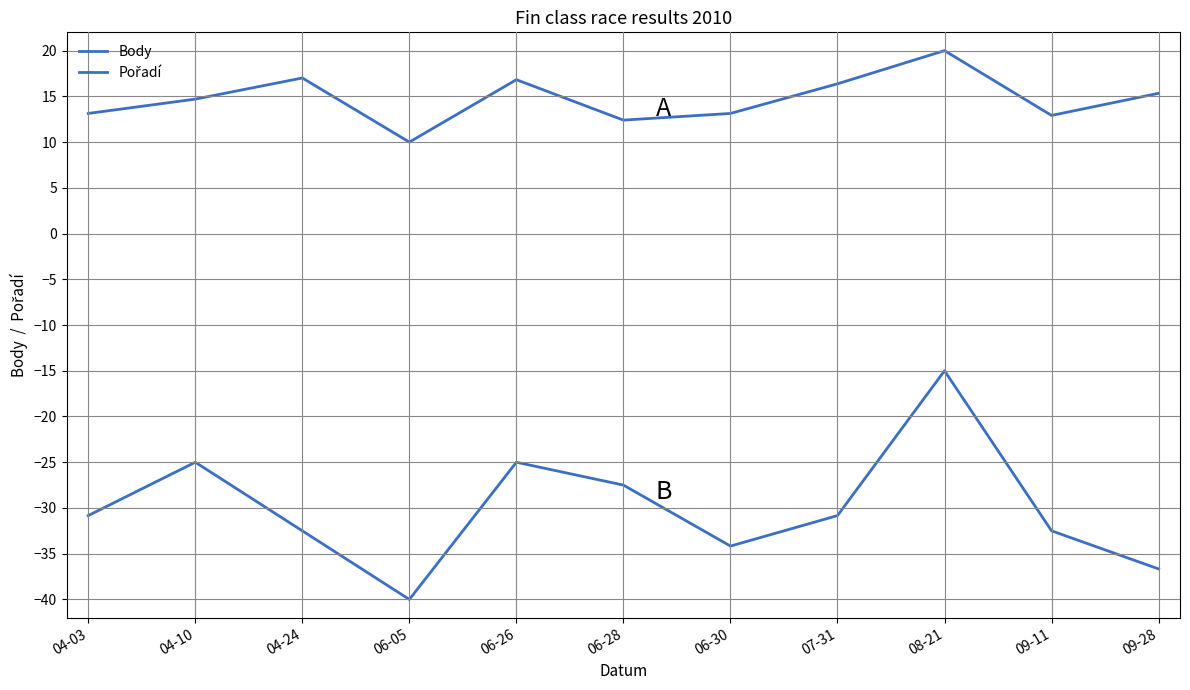

What is the spread (max minus min) of values at 09-11?

45.4